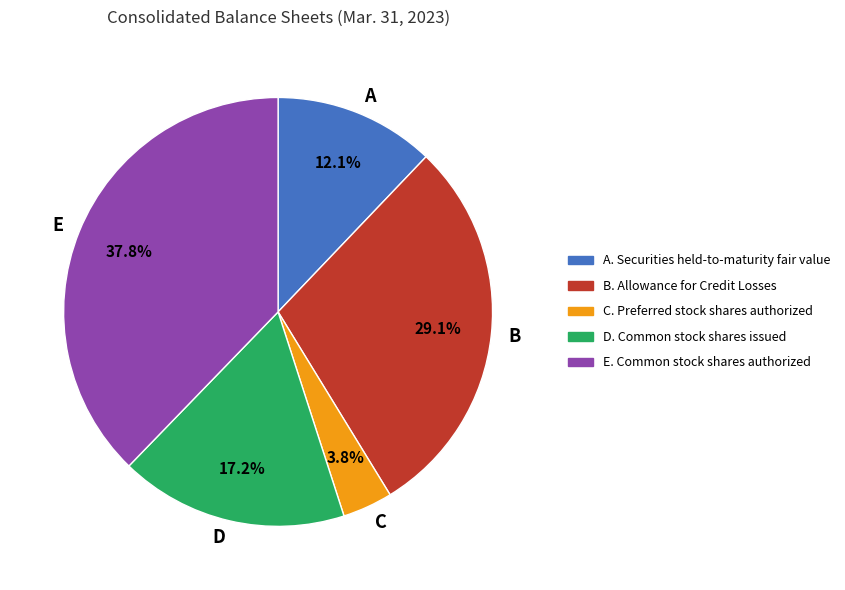

Which category has the smallest portion of the pie?

C